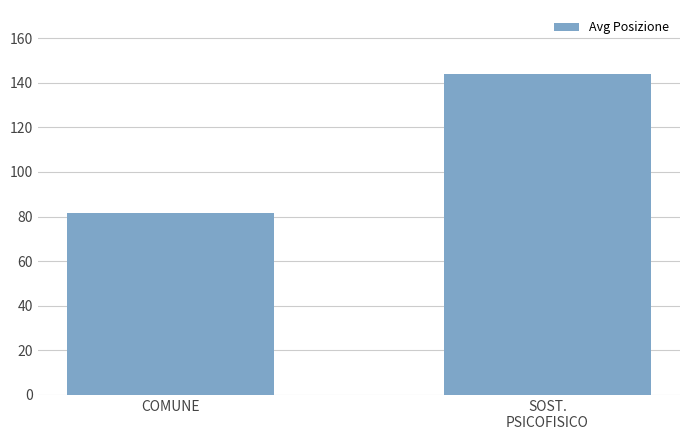

What is the value of the 1st bar from the left?

81.6